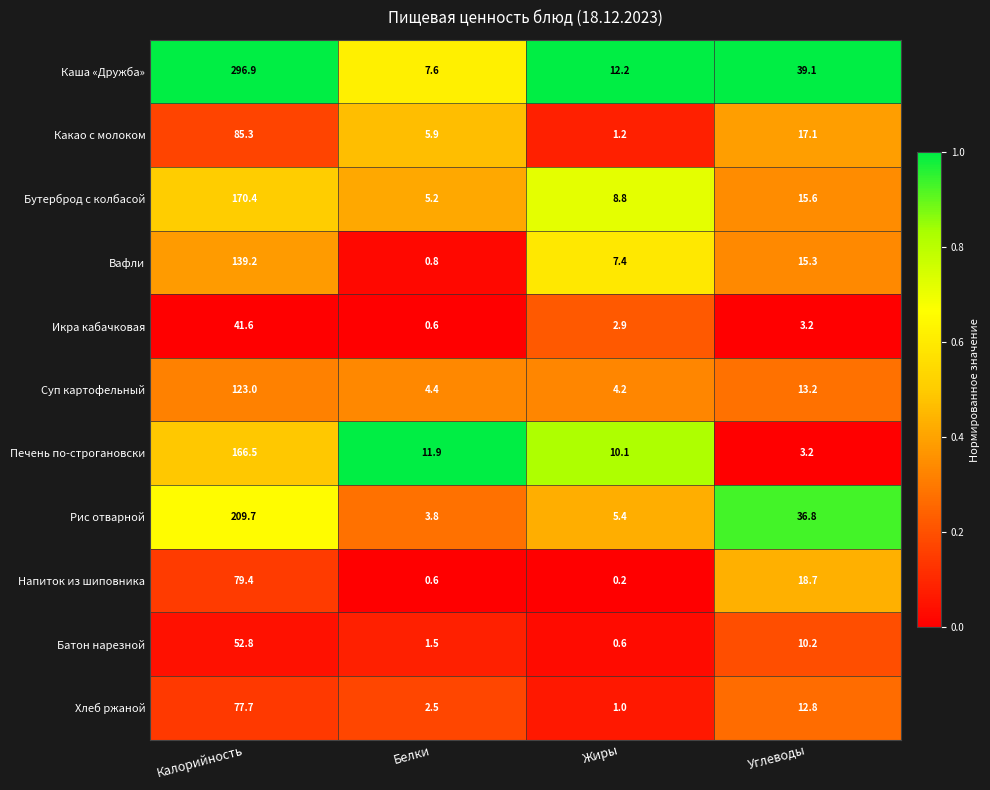

What is the average value of the Икра кабачковая series?

12.1